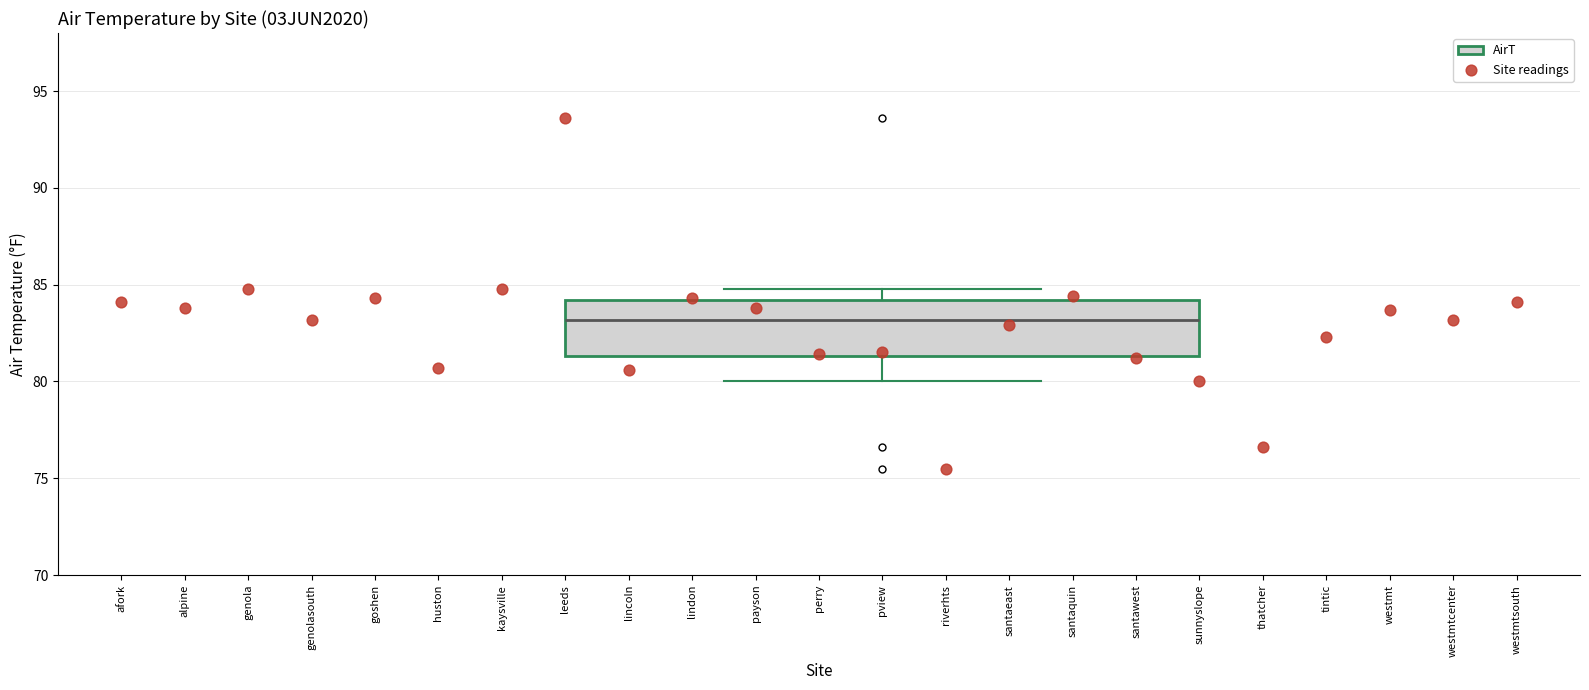

Transcribe this box plot: give where the median line is, the range the box spans, and where the two whiskers end, as read against the y-axis. The values are not printed on the chart, so give them approximately, as read against the axis.

median 83.0, box 81.5 to 84.0, whiskers 80.0 to 85.0